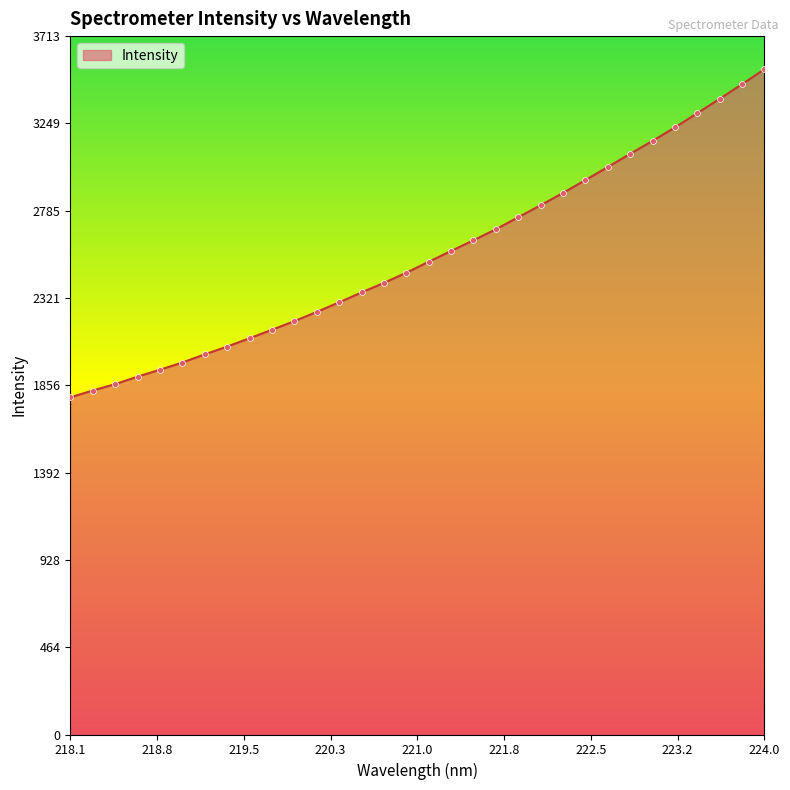

What is the greatest value displayed?

3537.0